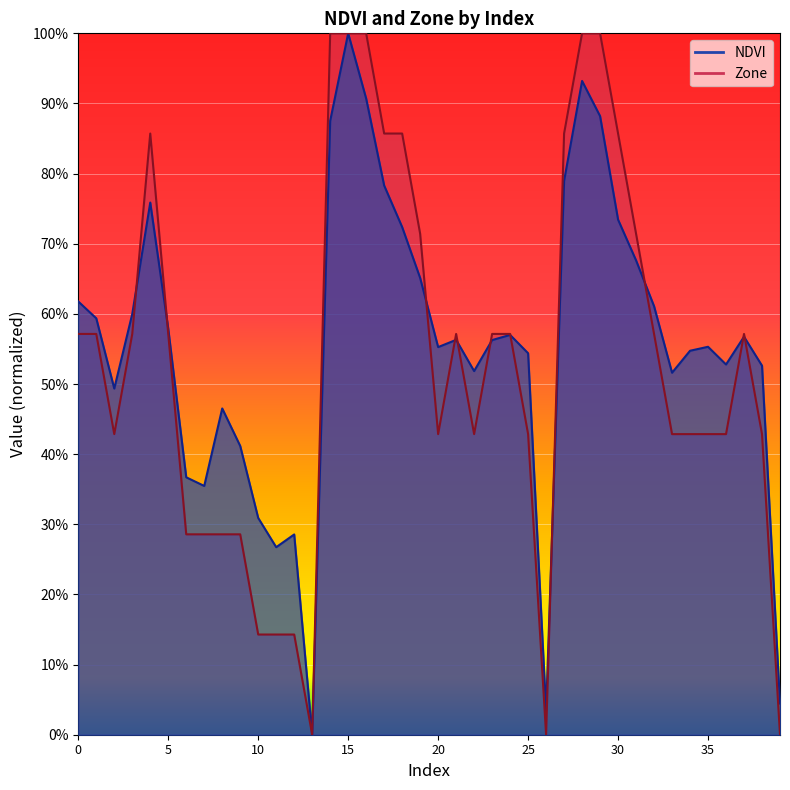

Is it true that Zone equals 0.7 at 31?

True